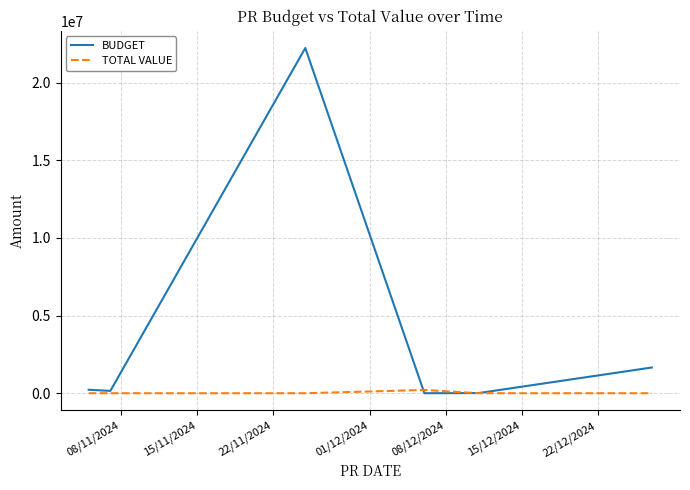

How many lines are shown in the chart?

2